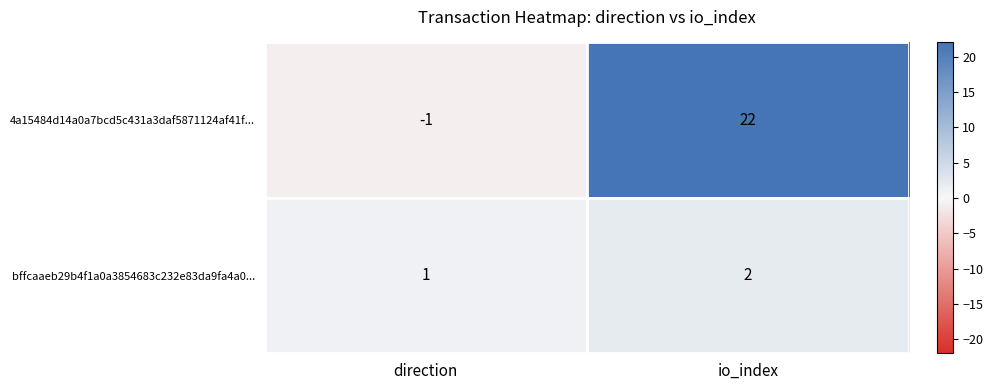

Is it true that 4a15484d14a0a7bcd5c431a3daf5871124af41f... equals 0 at direction?

False